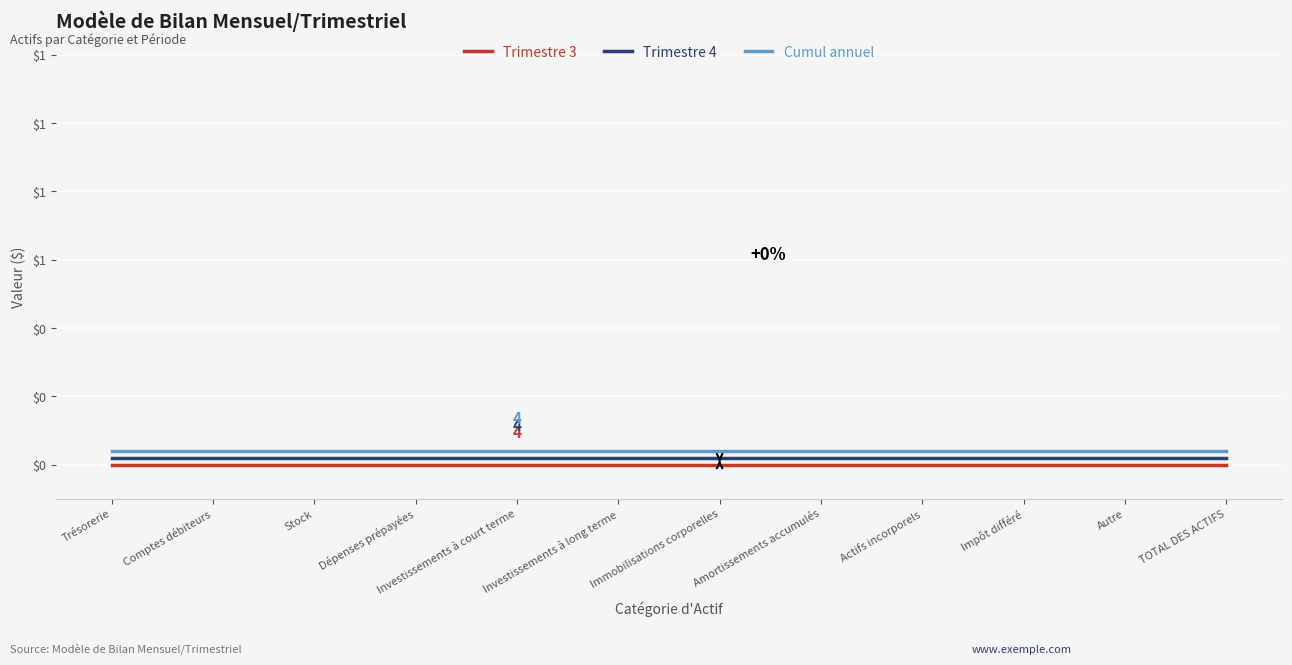

What are all the series names shown in the legend?

Trimestre 3, Trimestre 4, Cumul annuel